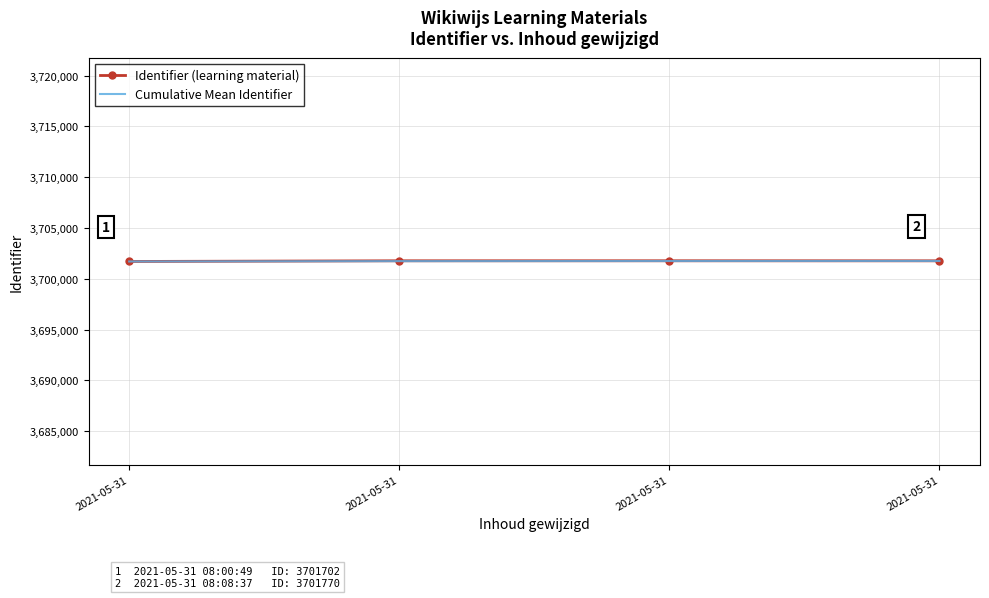

True or false: Identifier (learning material) has a value of 2562264.0 at 2021-05-31.

False